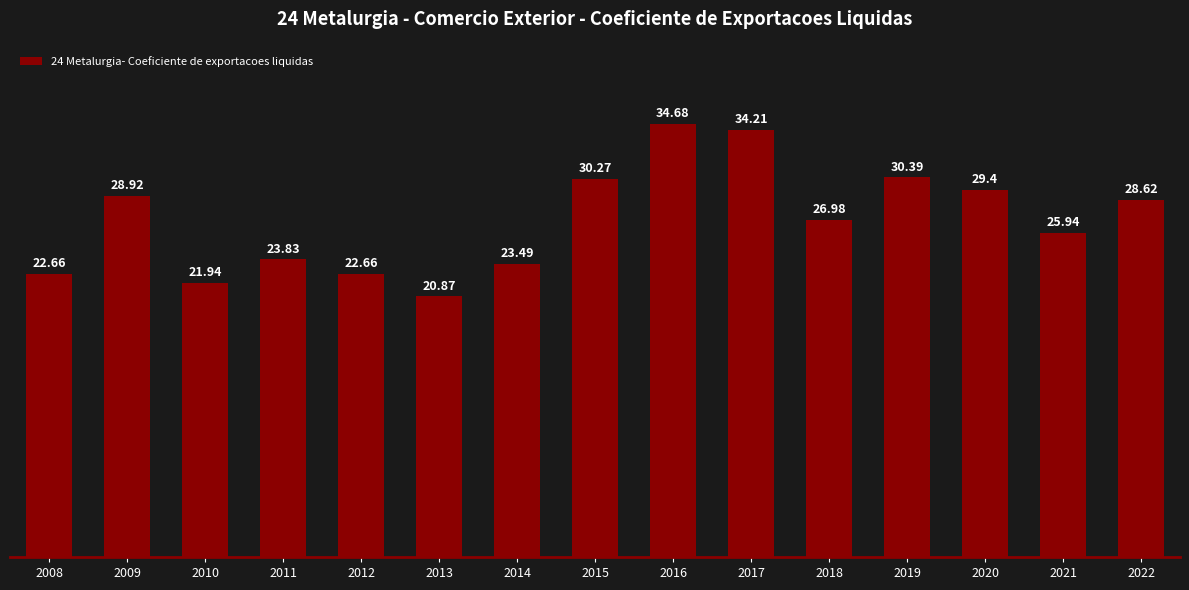

At which category does the chart reach its peak across all series?

2016